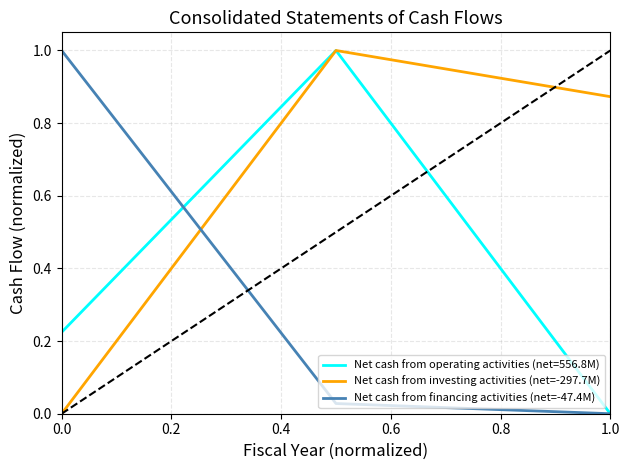

Which series has the largest total across all categories?

Net cash from investing activities (net=-297.7M)